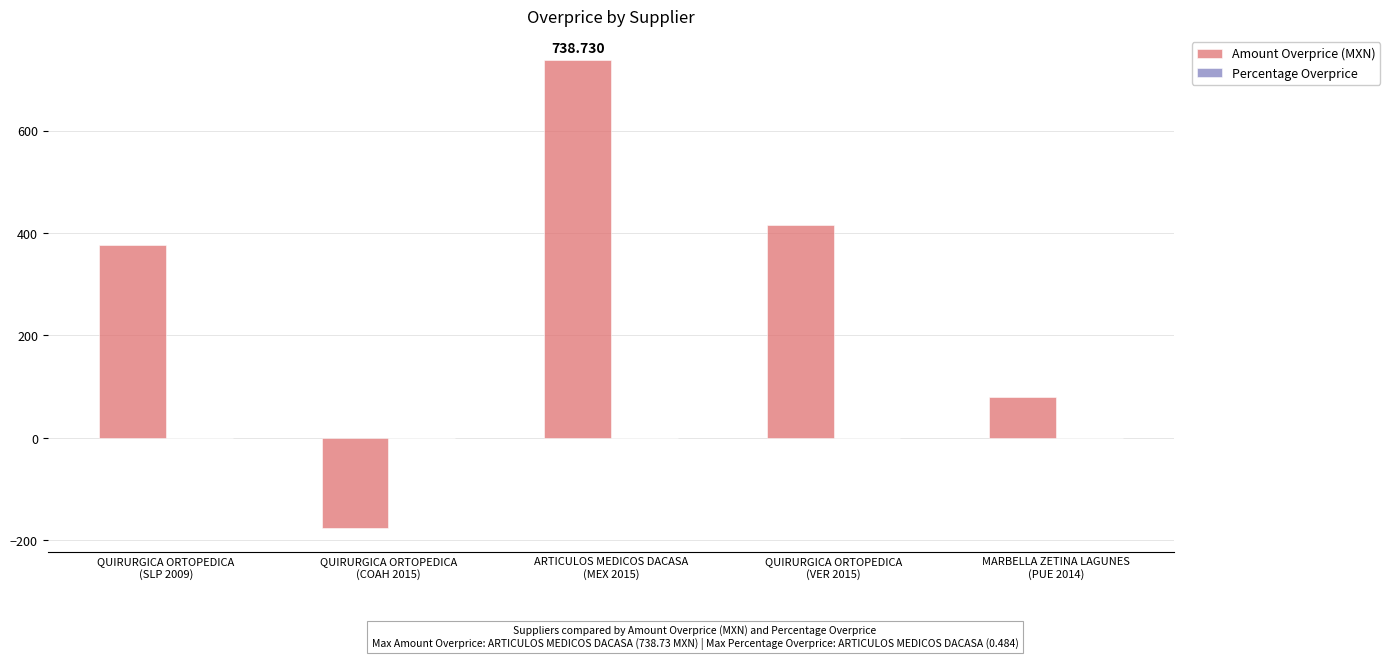

Which series has the largest total across all categories?

Amount Overprice (MXN)